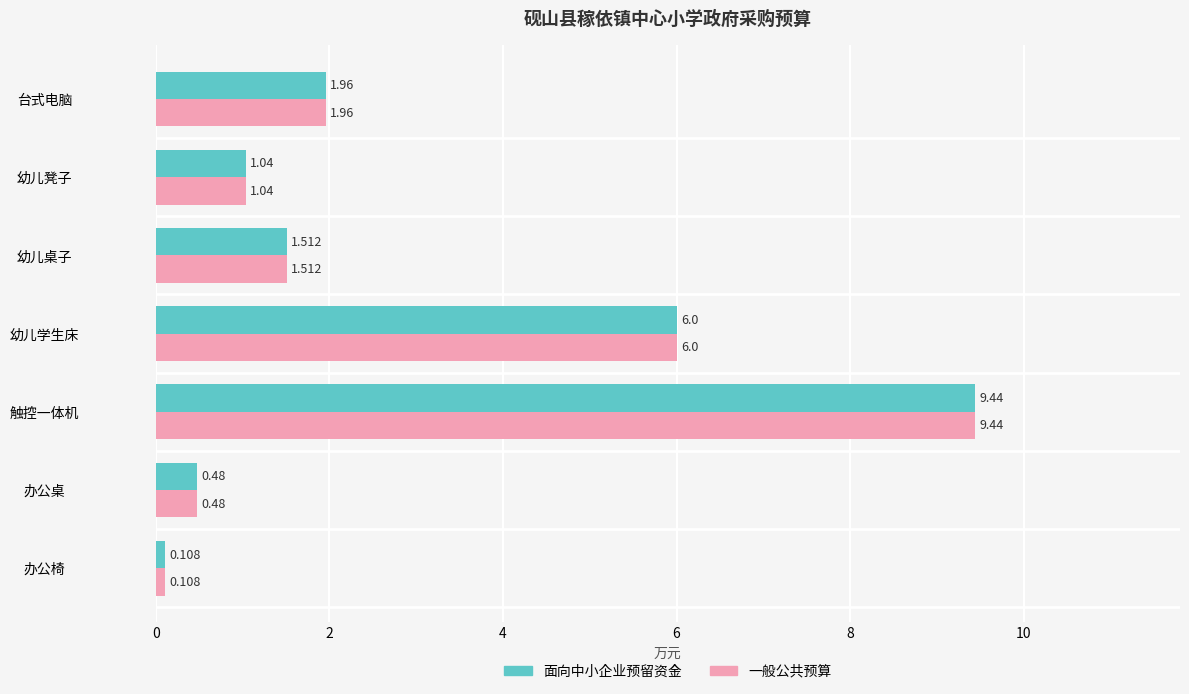

List the labels in order of 面向中小企业预留资金 value, smallest first.

办公椅, 办公桌, 幼儿凳子, 幼儿桌子, 台式电脑, 幼儿学生床, 触控一体机